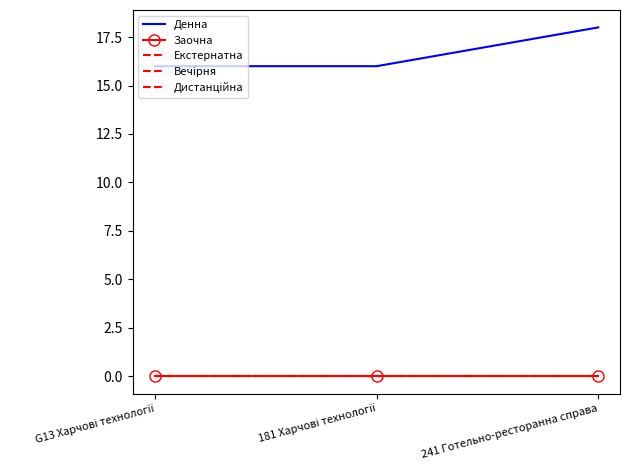

List the labels in order of Дистанційна value, smallest first.

G13 Харчові технології, 181 Харчові технології, 241 Готельно-ресторанна справа